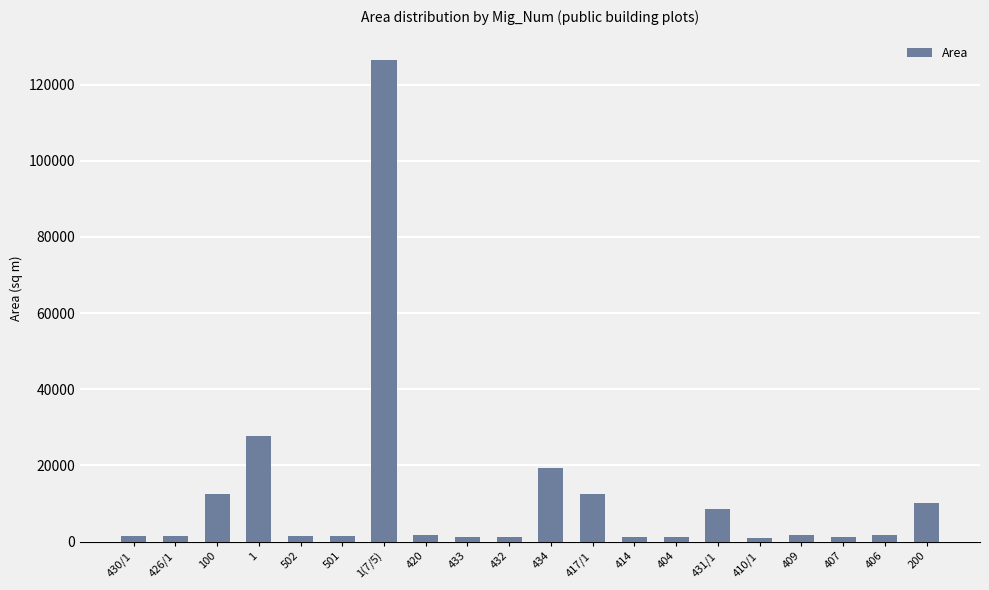

What is the greatest value displayed?

126550